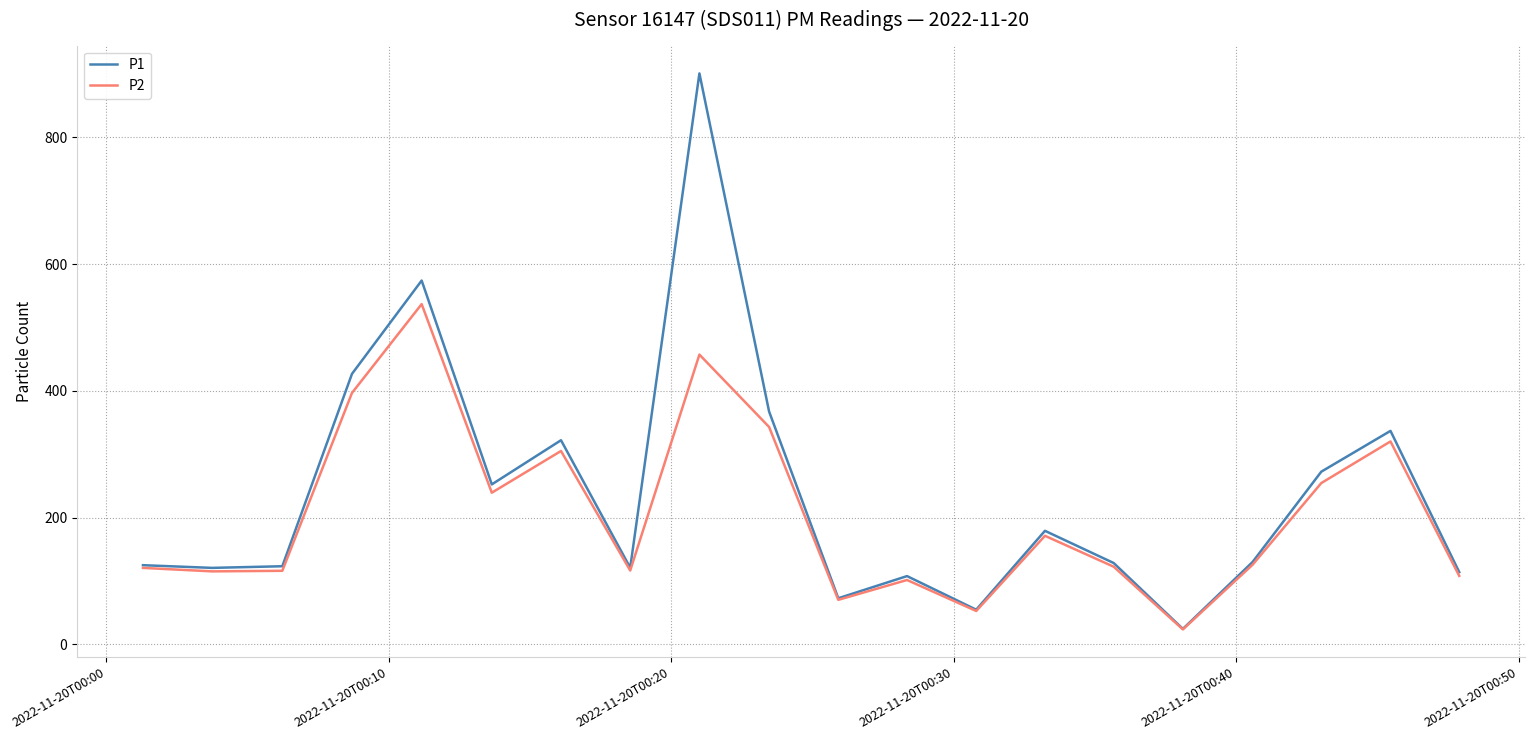

List the series in order of their peak value, lowest first.

P2, P1